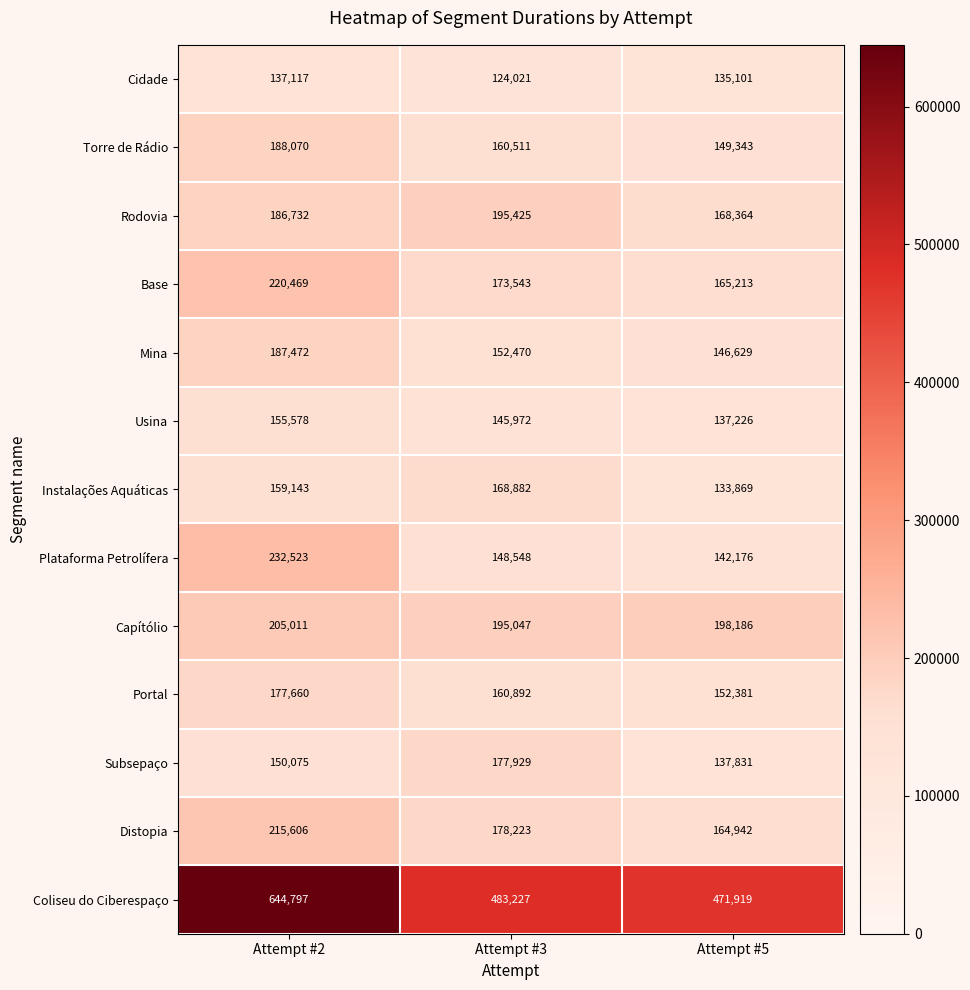

At which label does Portal first exceed 160892?

Attempt #2